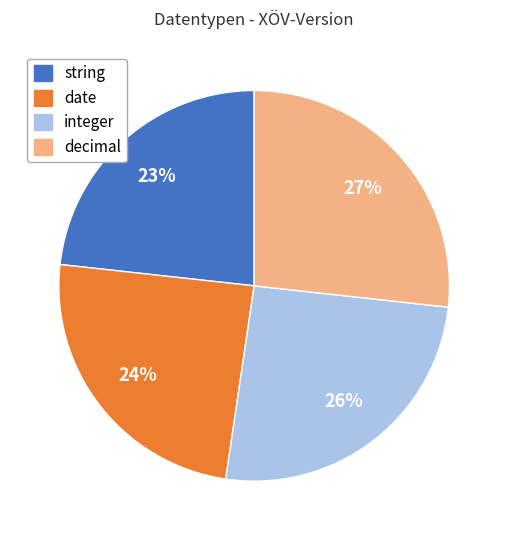

Which has a higher value, date or decimal?

decimal